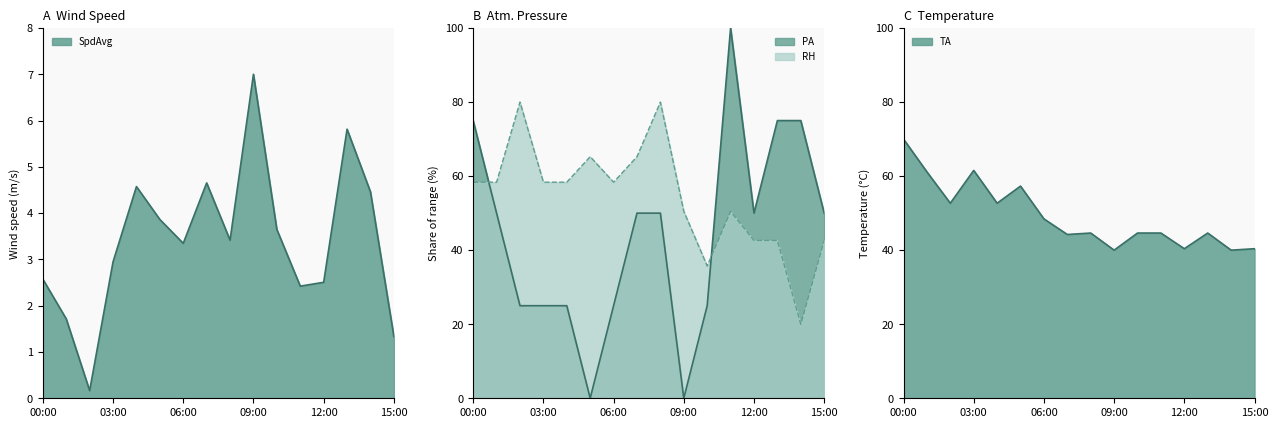

What is the label of the 11th point from the right?

05:00